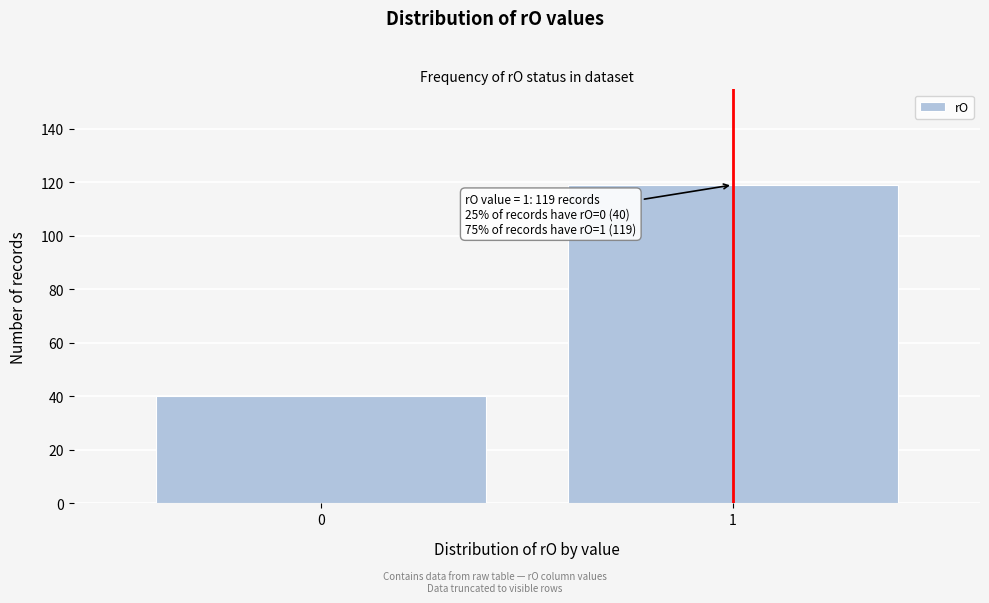

Reading left to right, transcribe all the data shown in this chart.

0=40	1=119